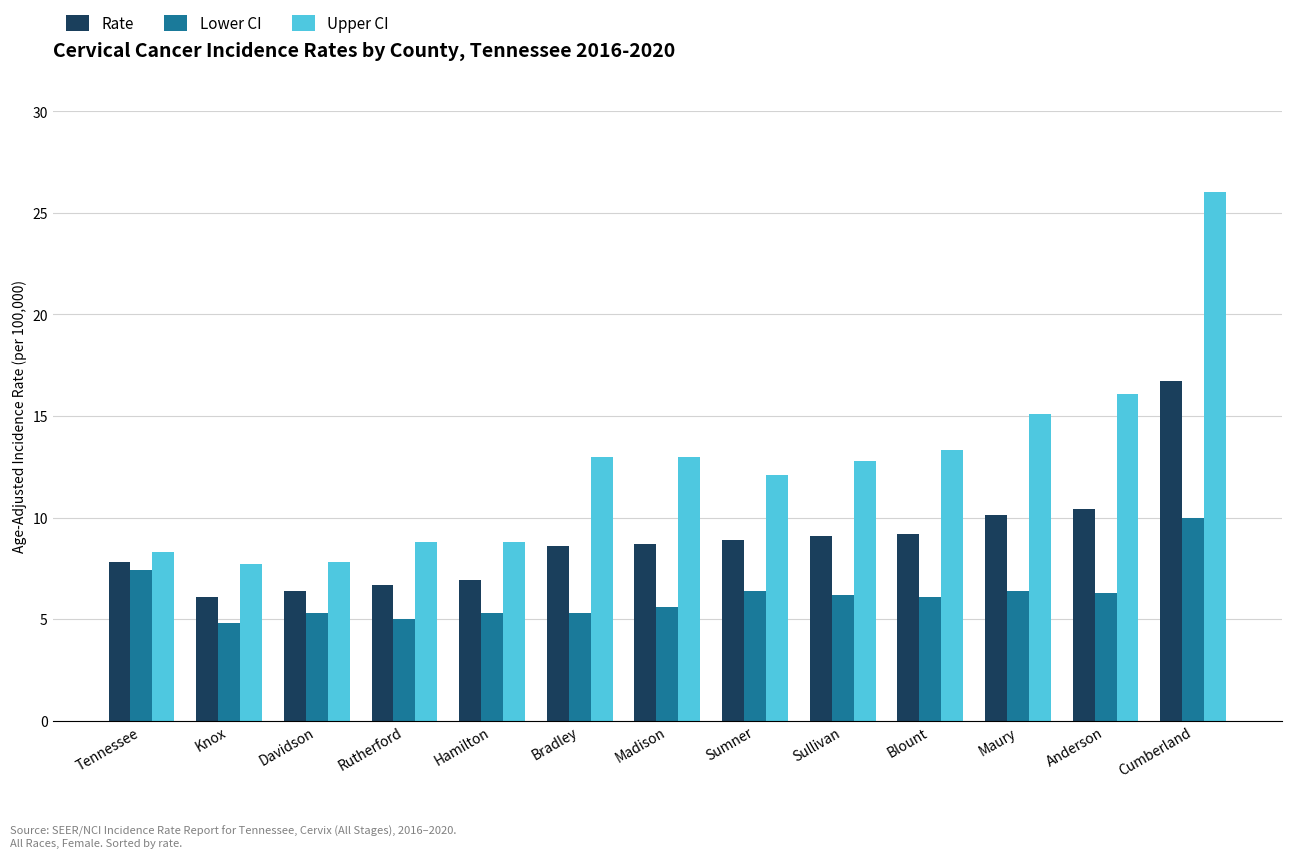

What is the approximate value of Rate at Sullivan?

9.1